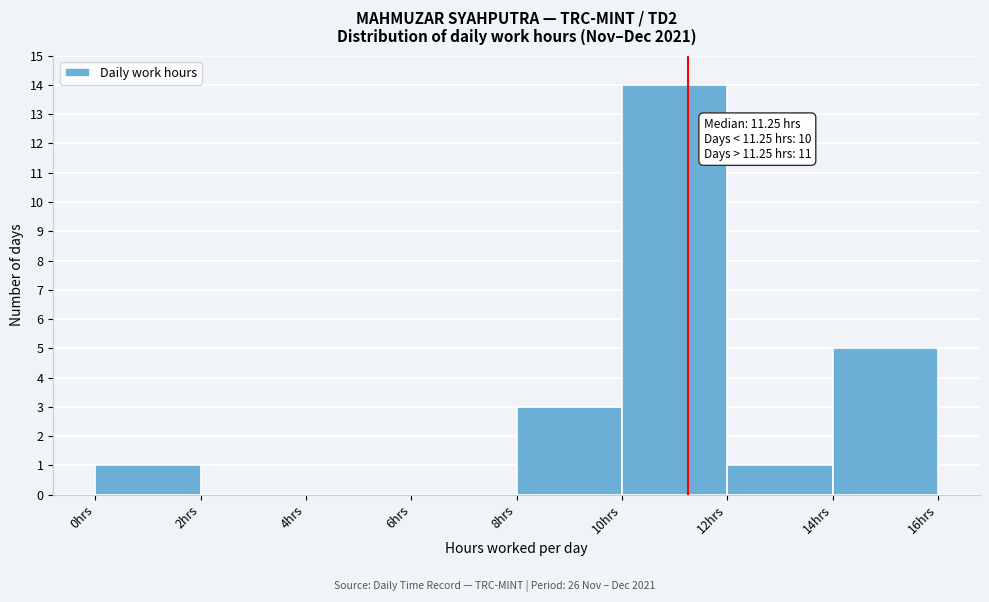

Which range on the x-axis has the tallest bar?

10 to 12